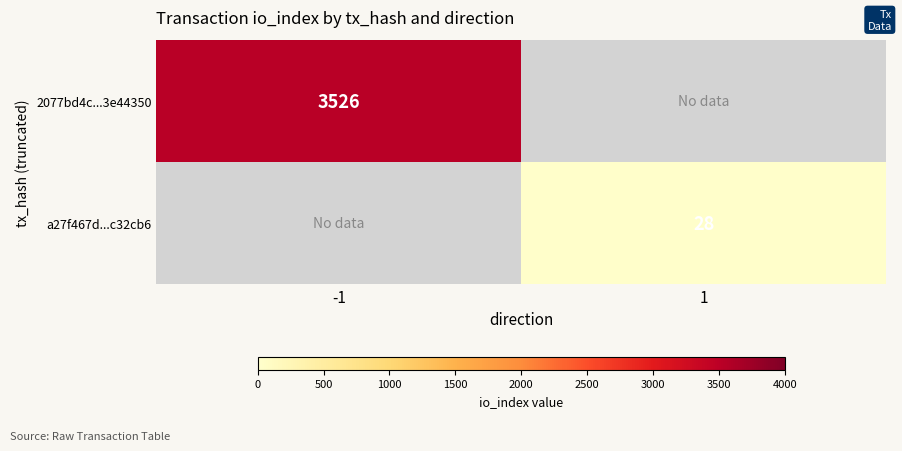

Count the number of categories in the chart.

2